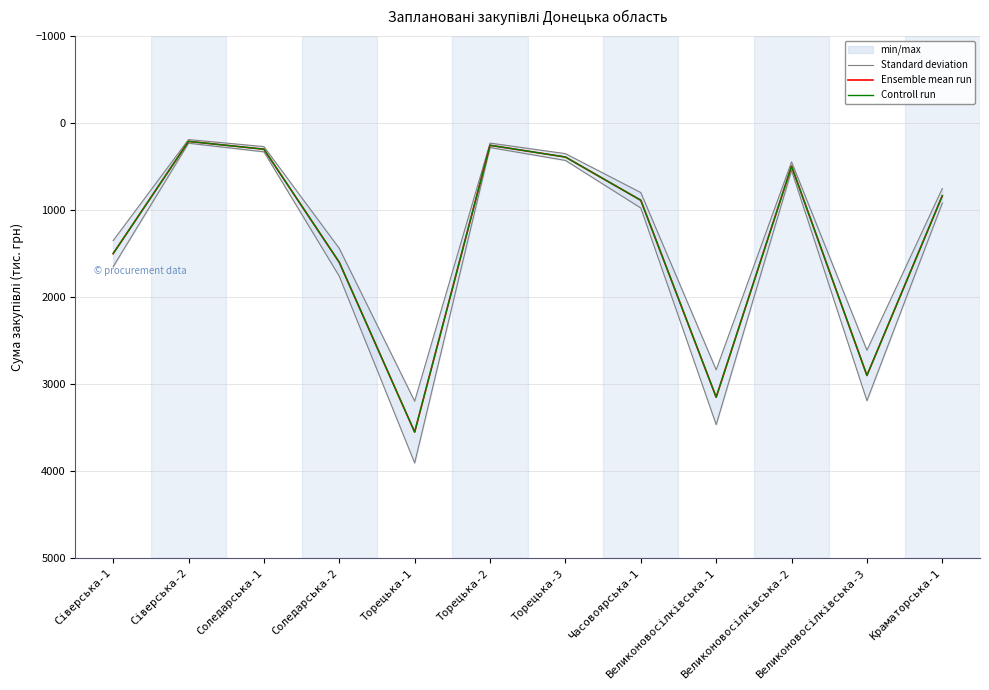

What is the difference between the maximum and minimum values in the Controll run series?

3340.6